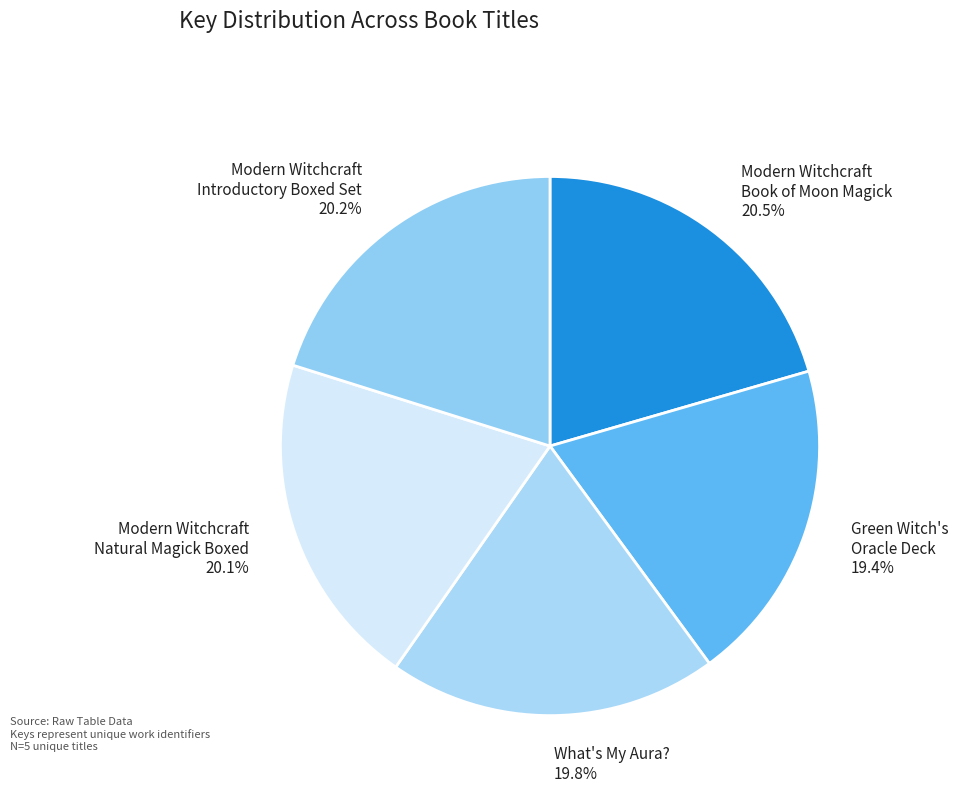

To the nearest percent, what is the average slice percentage?

20%